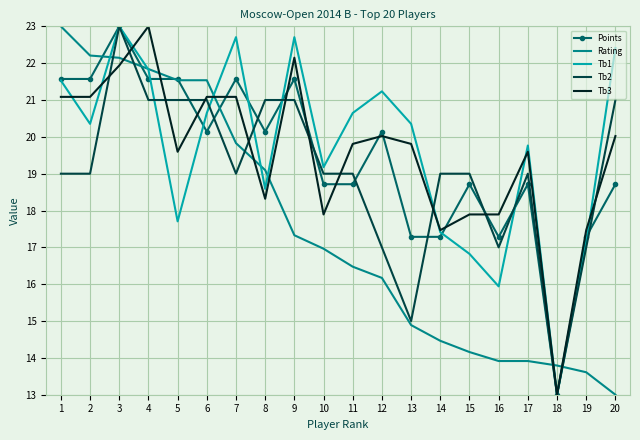

Is the value of Tb3 at 13 greater than the value of Rating at 19?

Yes